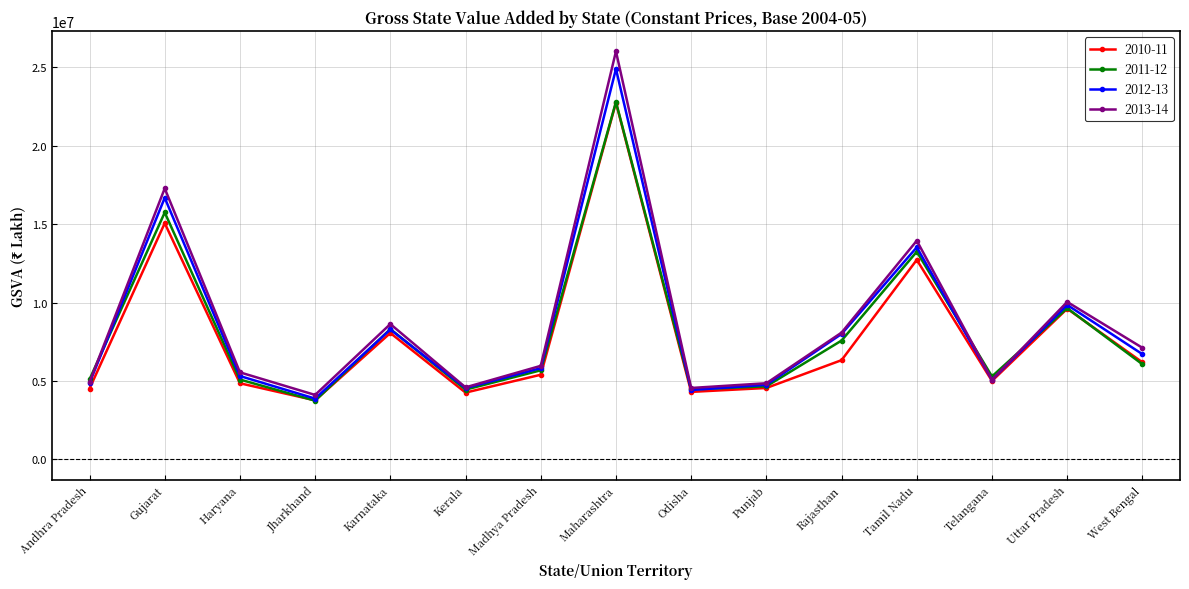

The 2012-13 series shows 6624681 at Kerala. True or false?

False